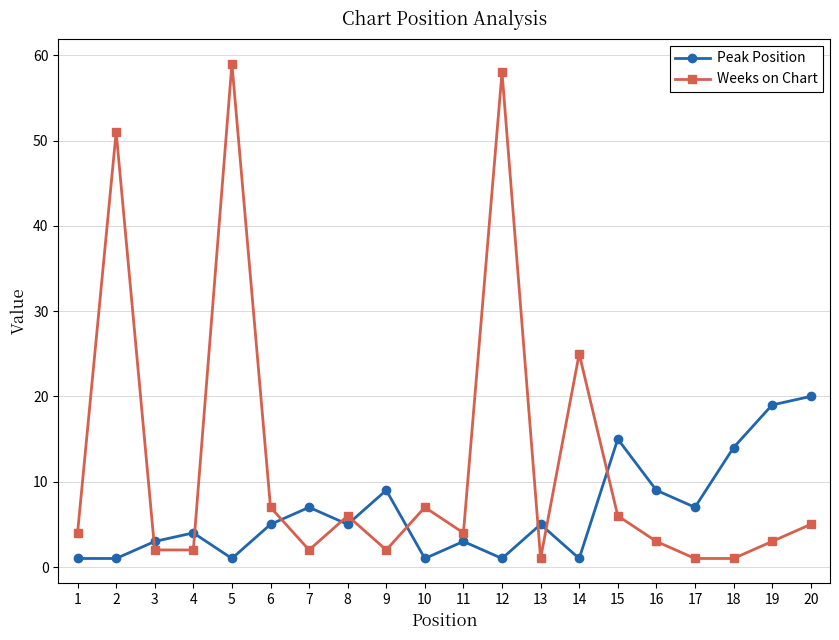

At 14, list the series in order from largest to smallest.

Weeks on Chart, Peak Position